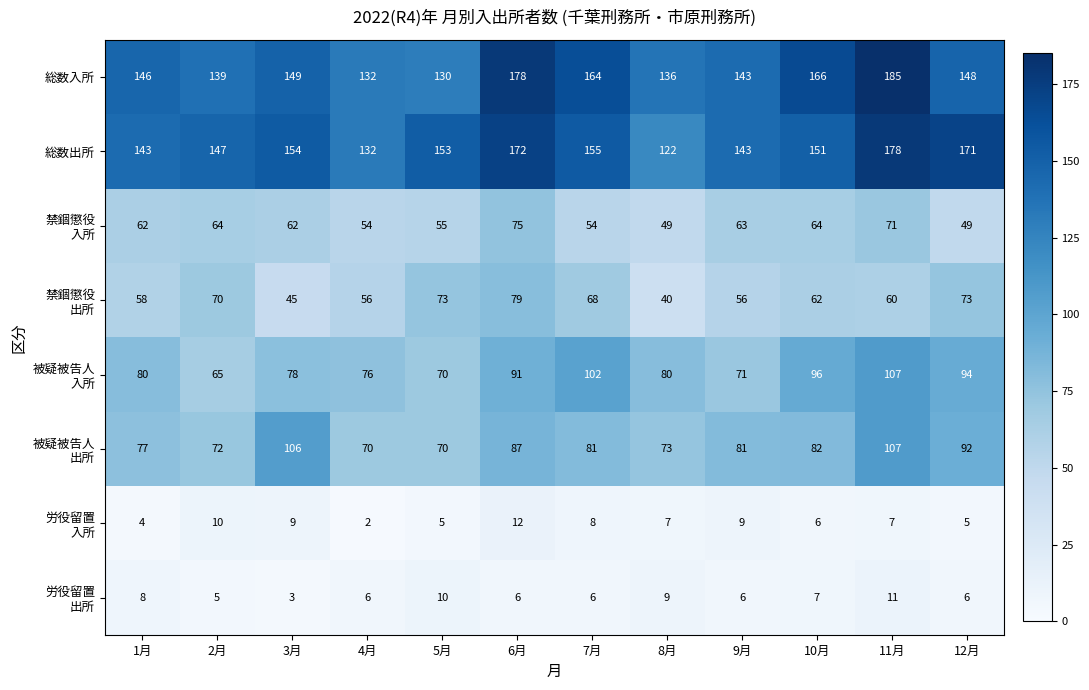

What is the difference between the second highest and minimum values in the 総数出所 series?

50